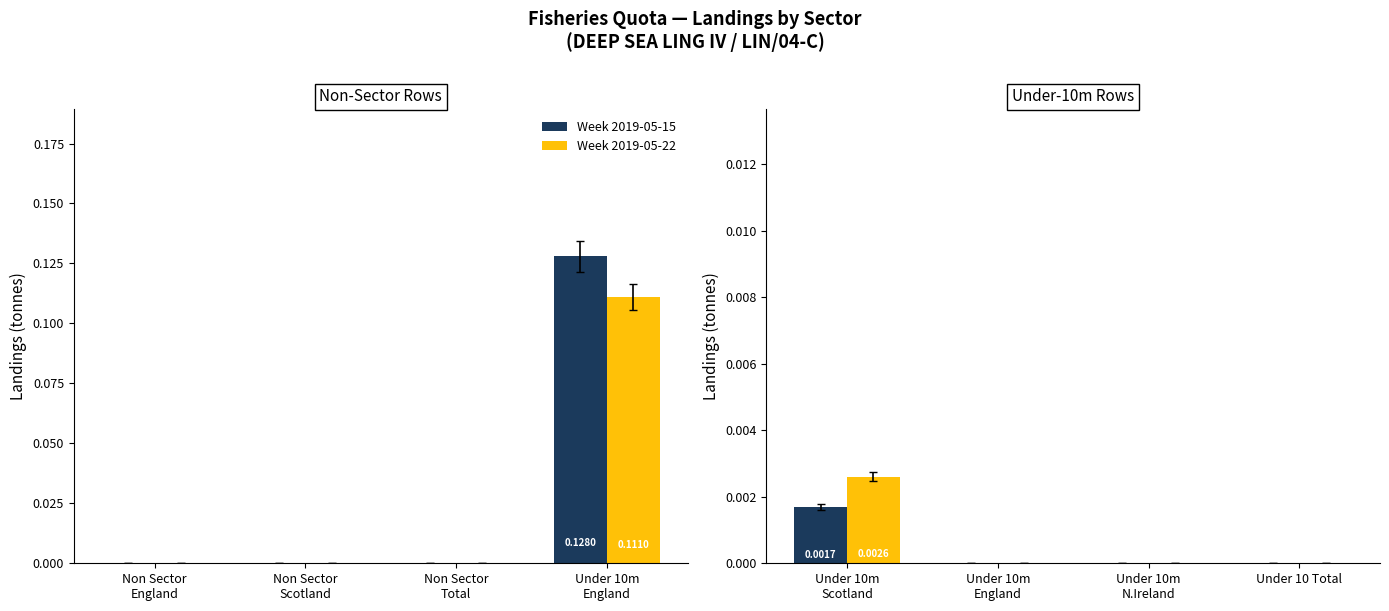

Count the Week 2019-05-22 values in the range 0 to 1.

4